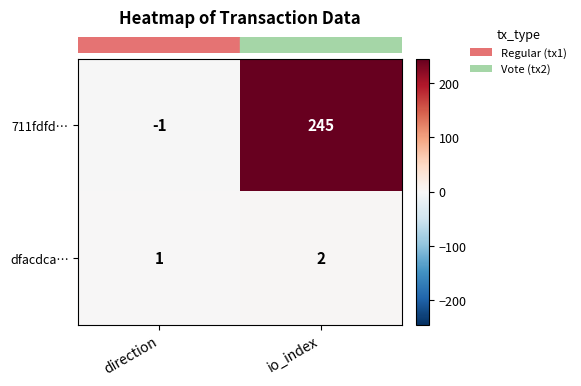

What is the sum of the 711fdfd… values at direction and io_index?

244